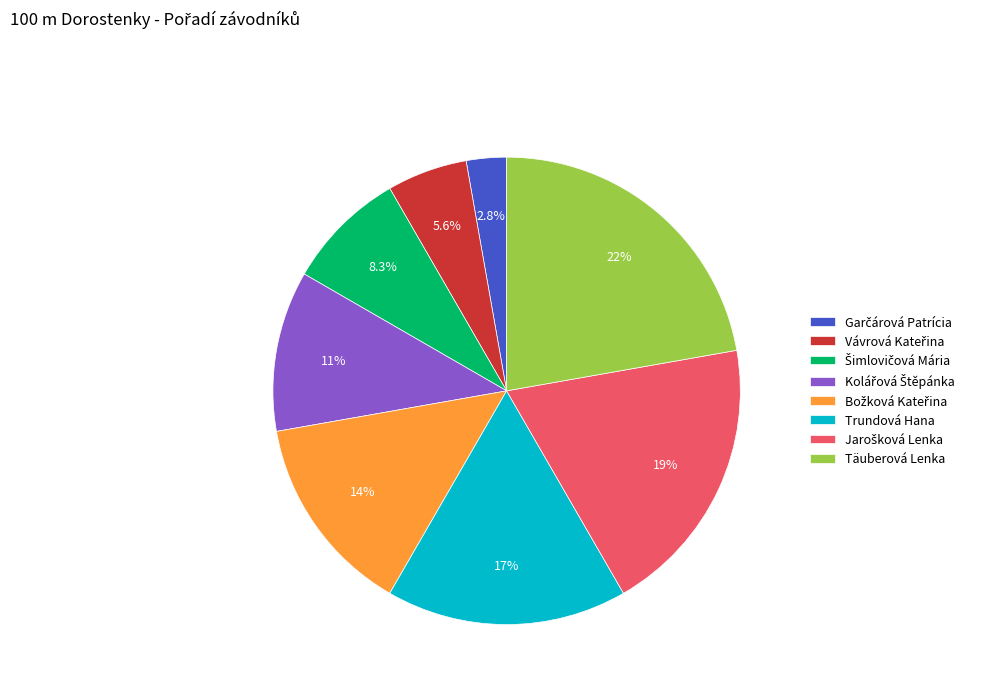

Does any single category account for the majority?

No